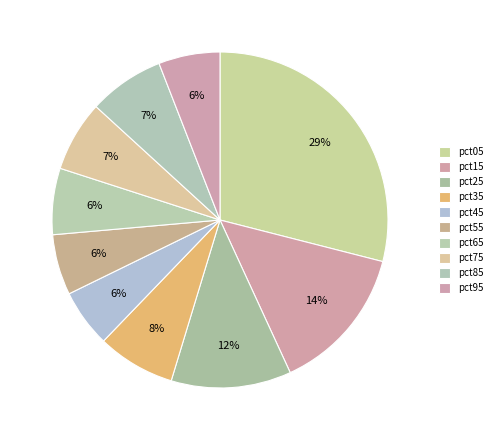

Rank the categories by value from highest to lowest.

pct05, pct15, pct25, pct35, pct85, pct75, pct65, pct95, pct55, pct45